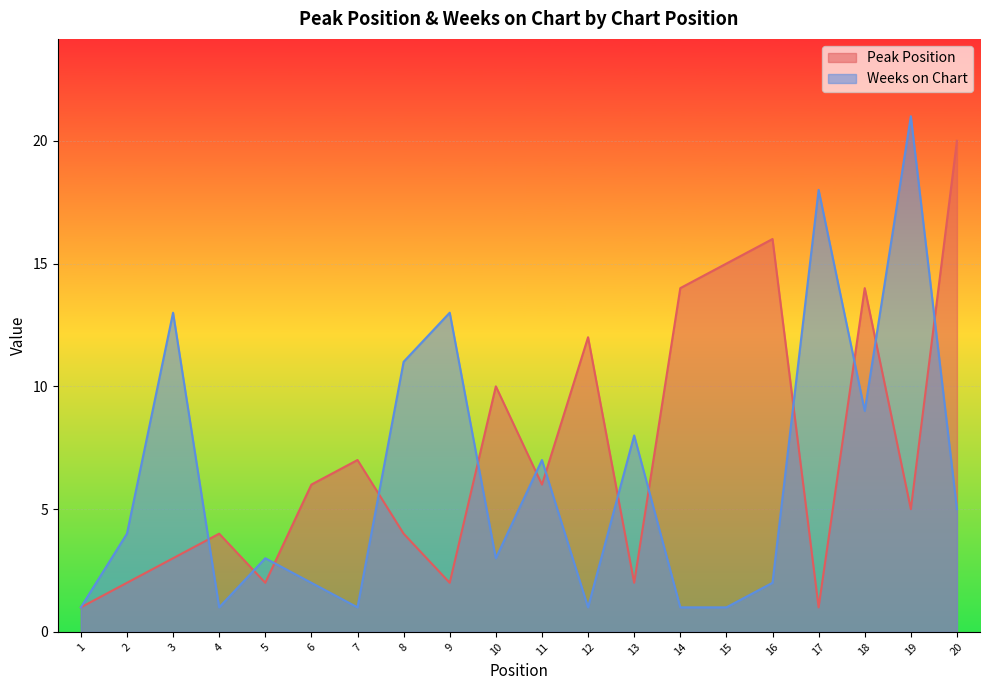

True or false: Weeks on Chart has a value of 19 at 8.

False